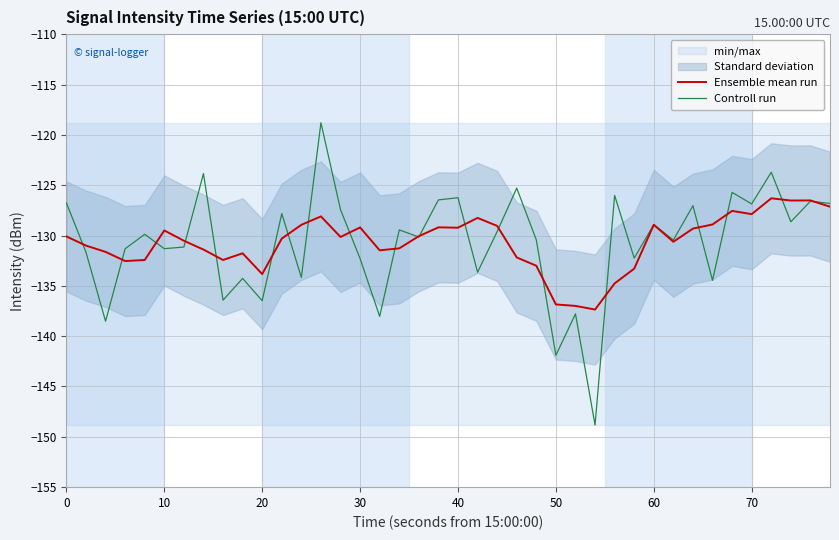

What is the highest value of the Controll run series?

-118.8